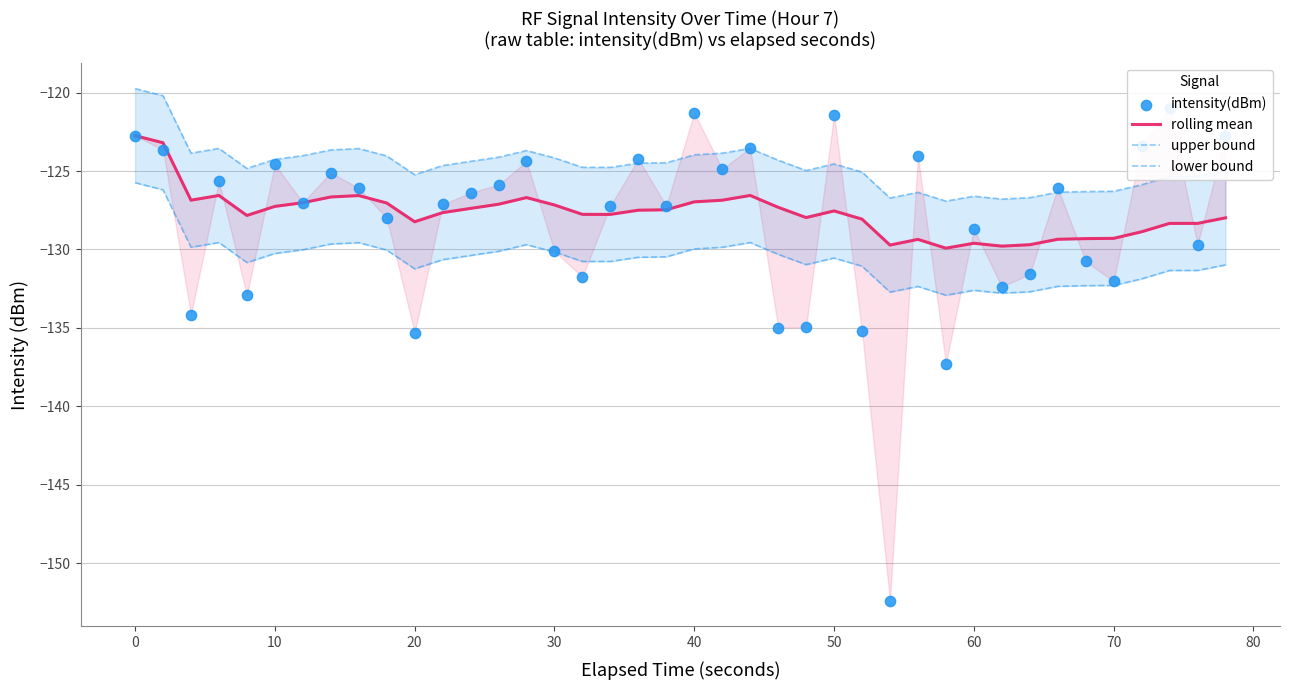

What are all the series names shown in the legend?

rolling mean, upper bound, lower bound, intensity(dBm)